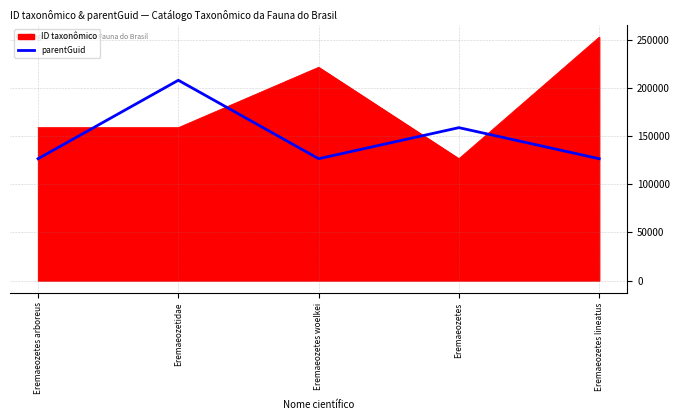

Is it true that parentGuid equals 37978 at Eremaeozetes lineatus?

False